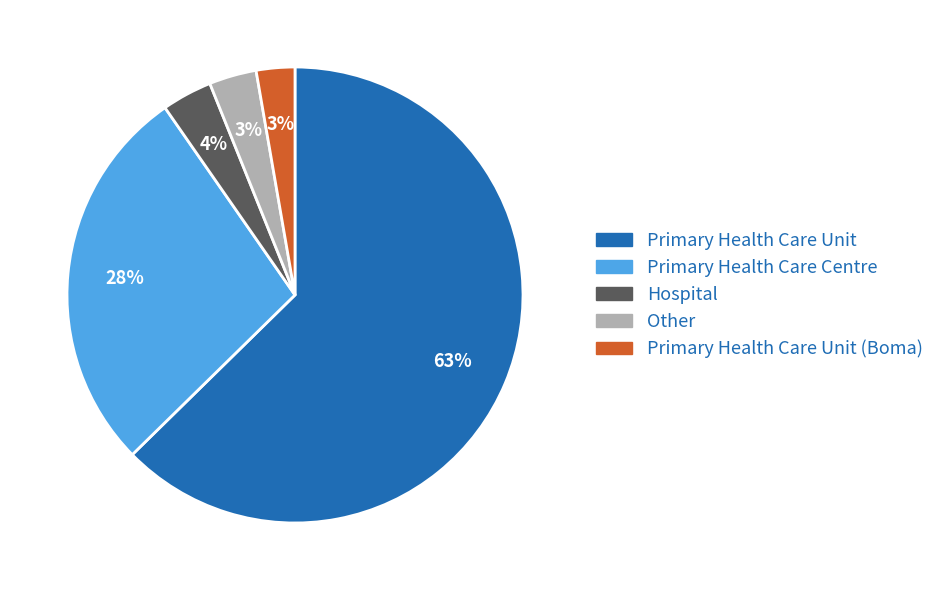

To the nearest percent, what is the average slice percentage?

20%